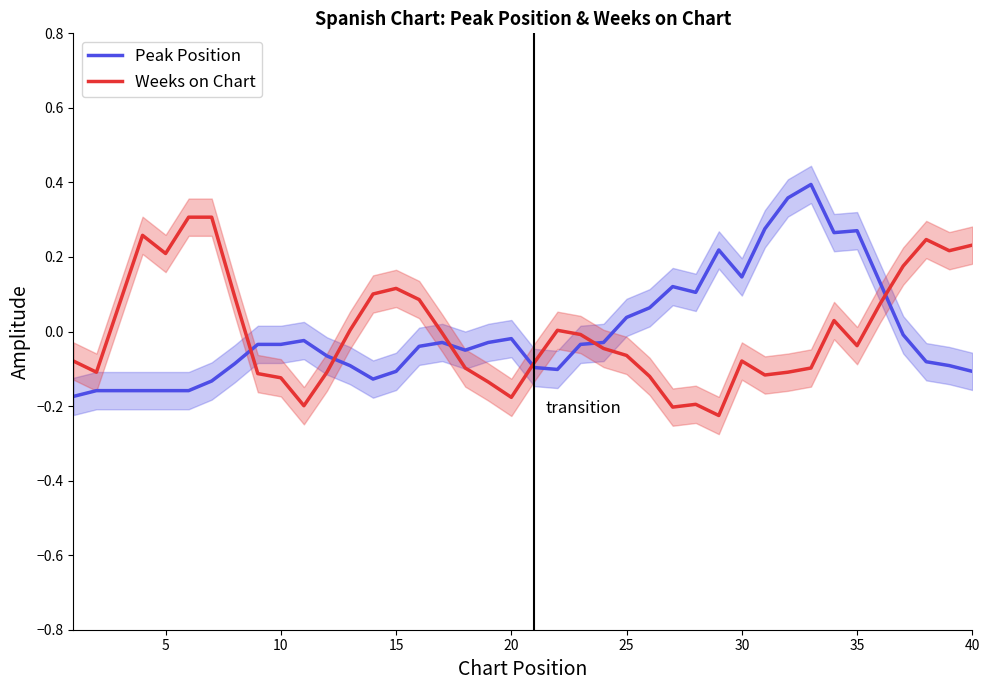

Which series has the largest range (max minus min)?

Peak Position